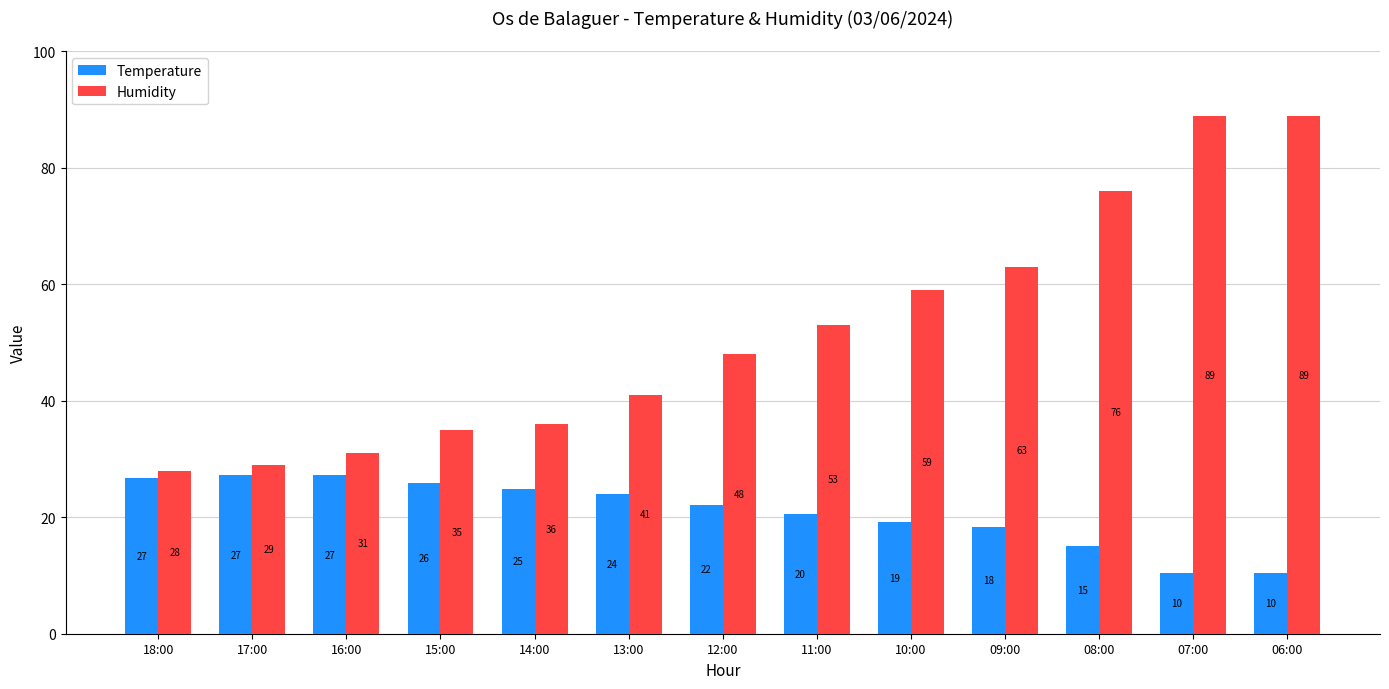

What position from the right is 08:00?

3